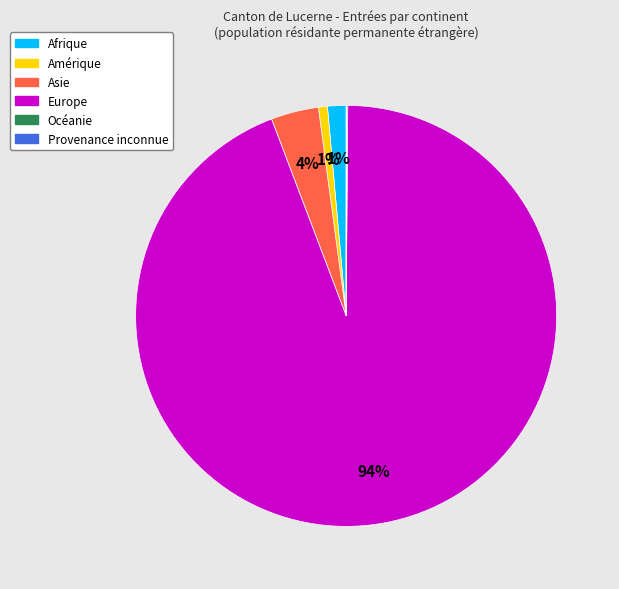

To the nearest percent, what is the difference between the Europe and Asie slice percentages?

90%